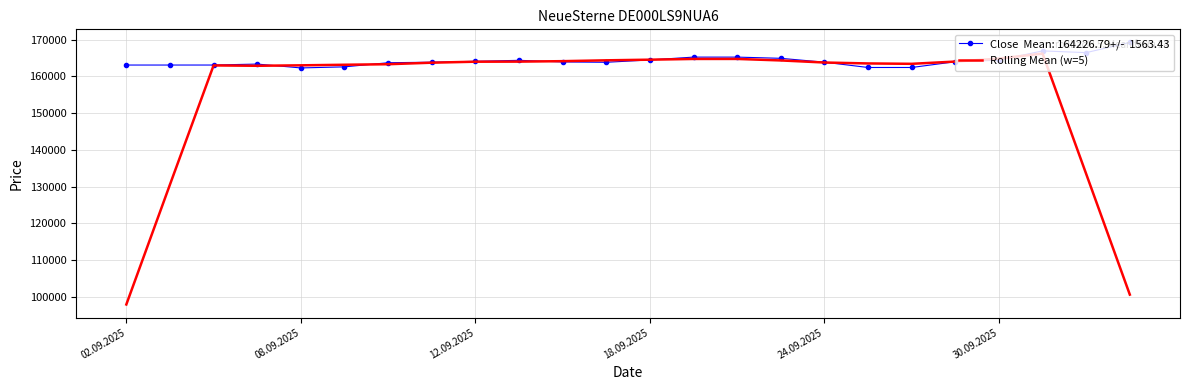

What is the minimum value shown in the chart?

97864.6